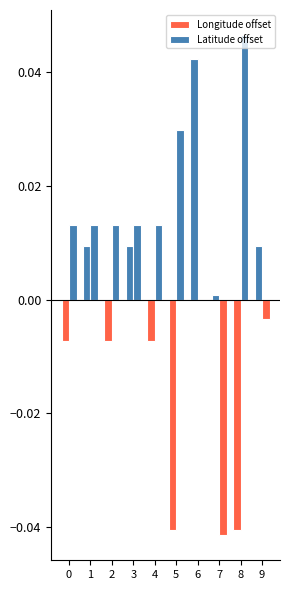

Are the bars horizontal?

No